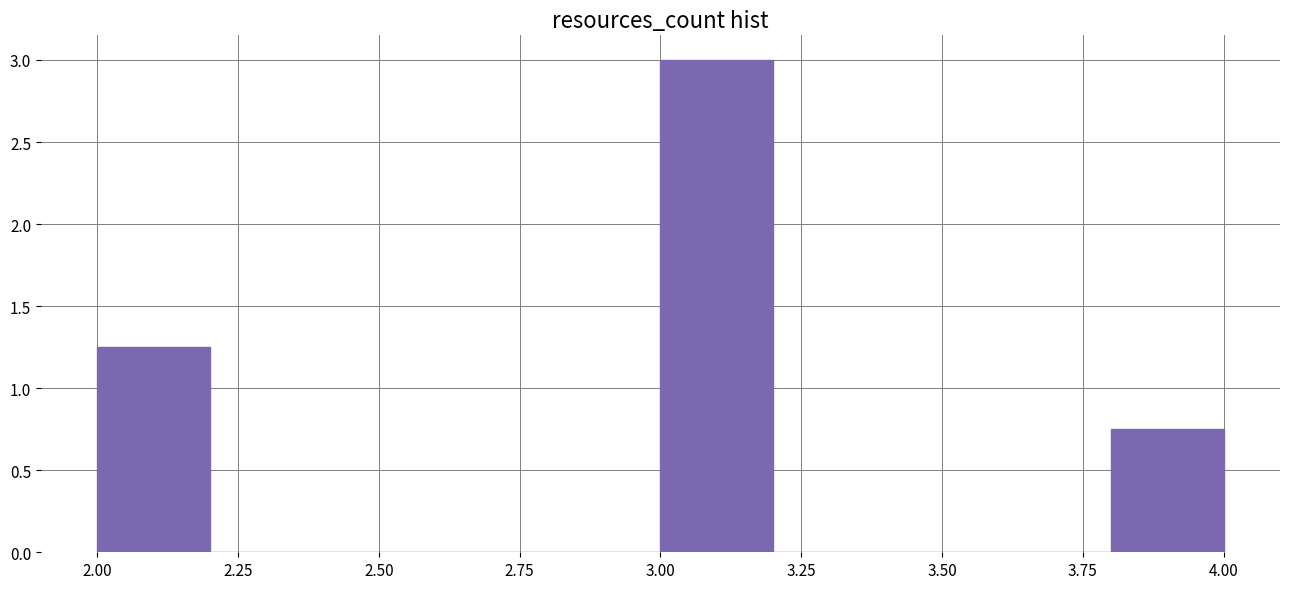

Over which range of the x-axis is the bar tallest?

3.0 to 3.2